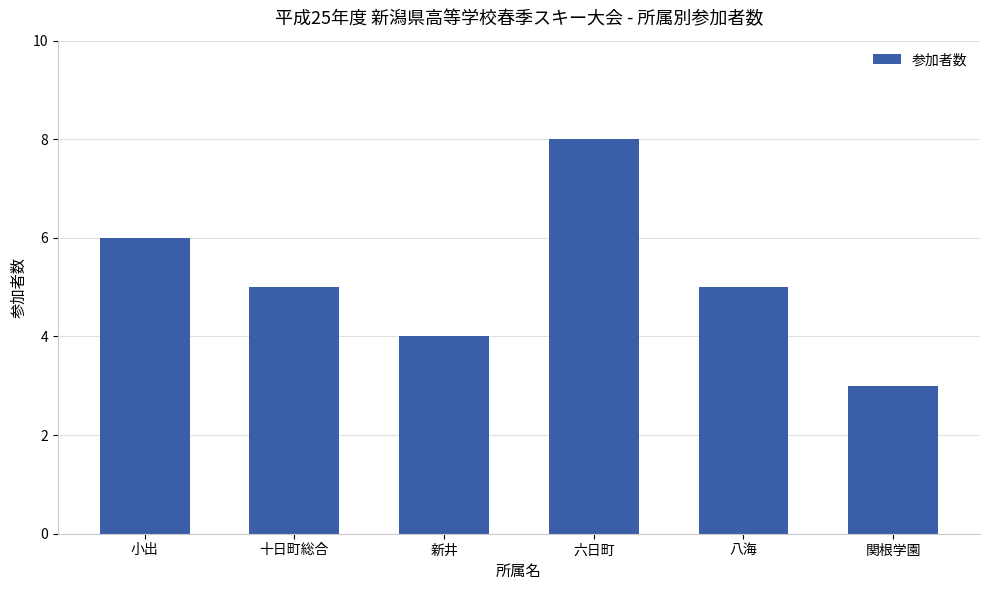

Approximately how many times larger is the value at 八海 compared to 十日町総合?

1.0